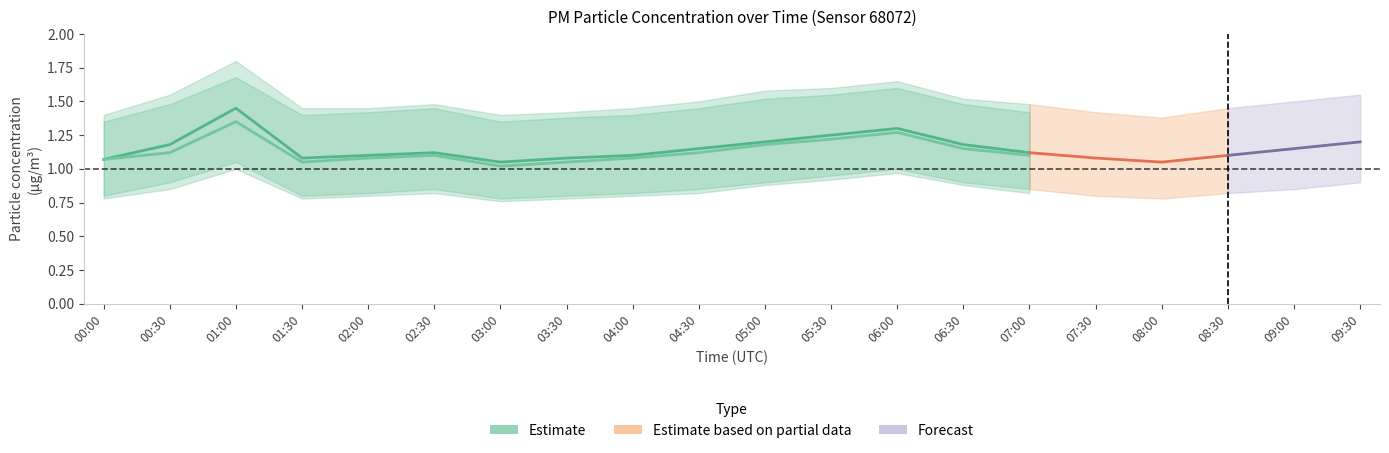

True or false: P1 and P2_lower cross at least once.

False